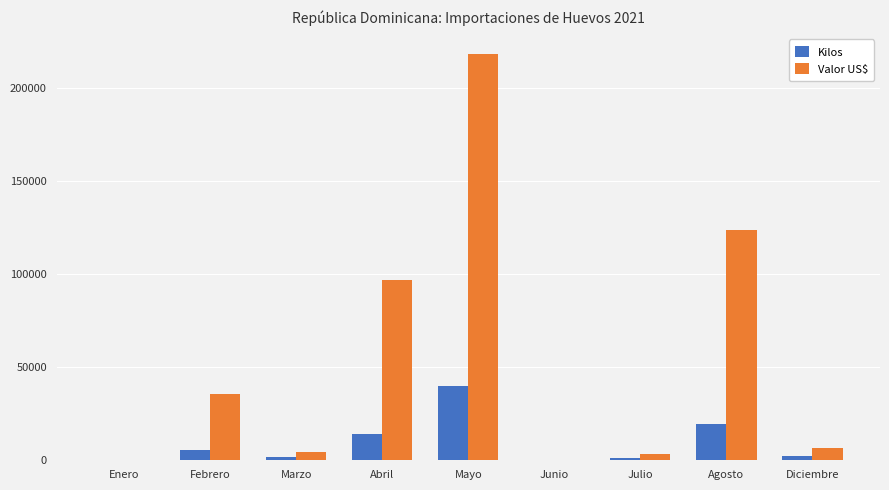

Which series changed the most between Mayo and Julio?

Valor US$